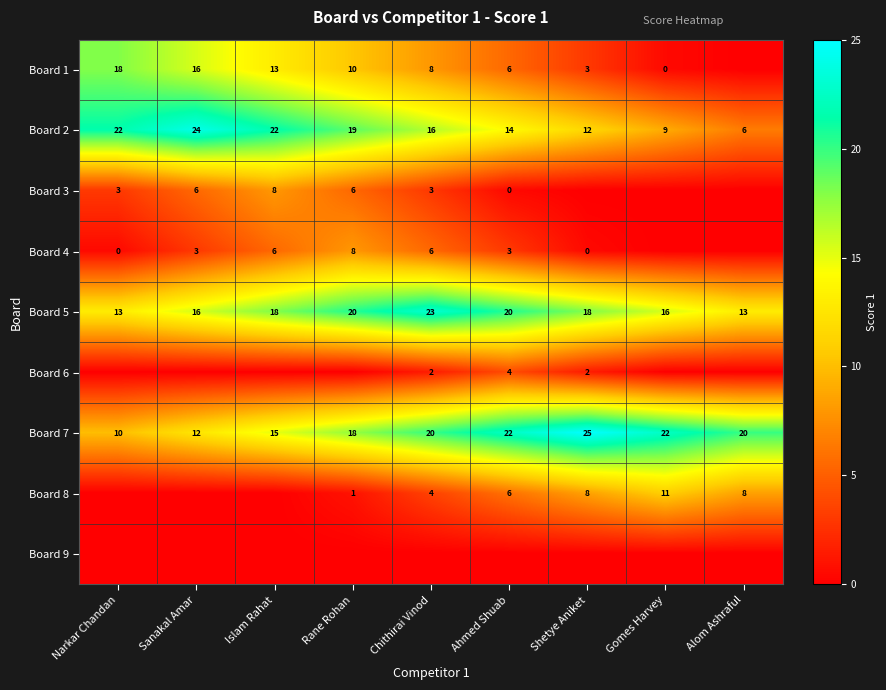

At how many categories does at least one series exceed 22?

5